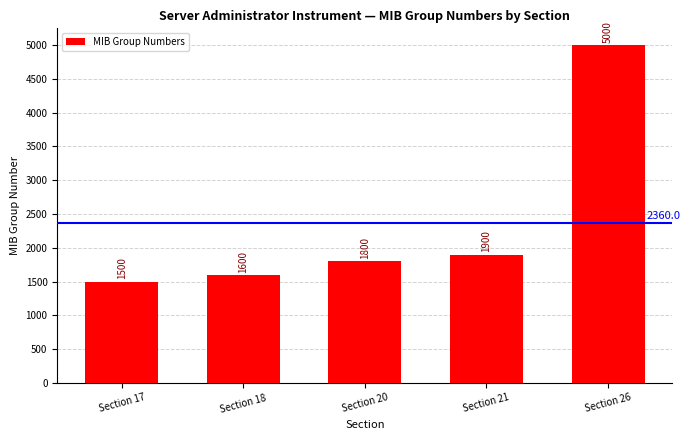

Reading right to left, list all the values displayed in this chart.

5000	1900	1800	1600	1500